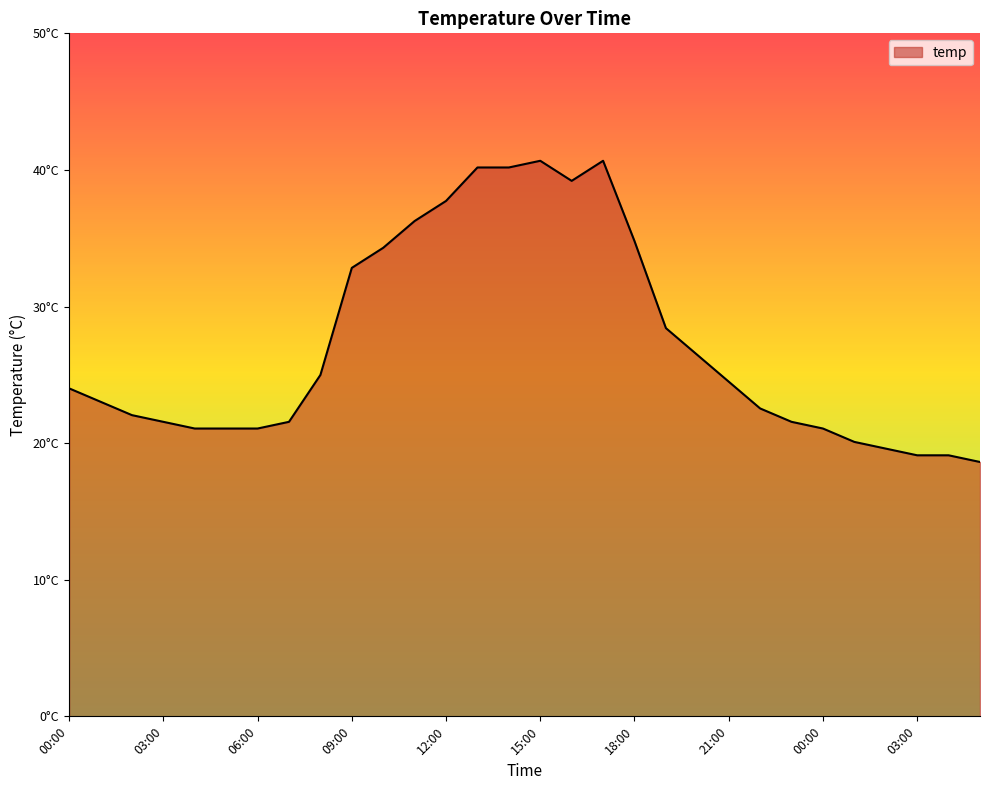

Rank the categories by value from highest to lowest.

15:00, 17:00, 13:00, 14:00, 16:00, 12:00, 11:00, 18:00, 10:00, 09:00, 19:00, 20:00, 08:00, 21:00, 00:00, 01:00, 22:00, 02:00, 03:00, 07:00, 23:00, 04:00, 05:00, 06:00, 00:00, 01:00, 02:00, 03:00, 04:00, 05:00